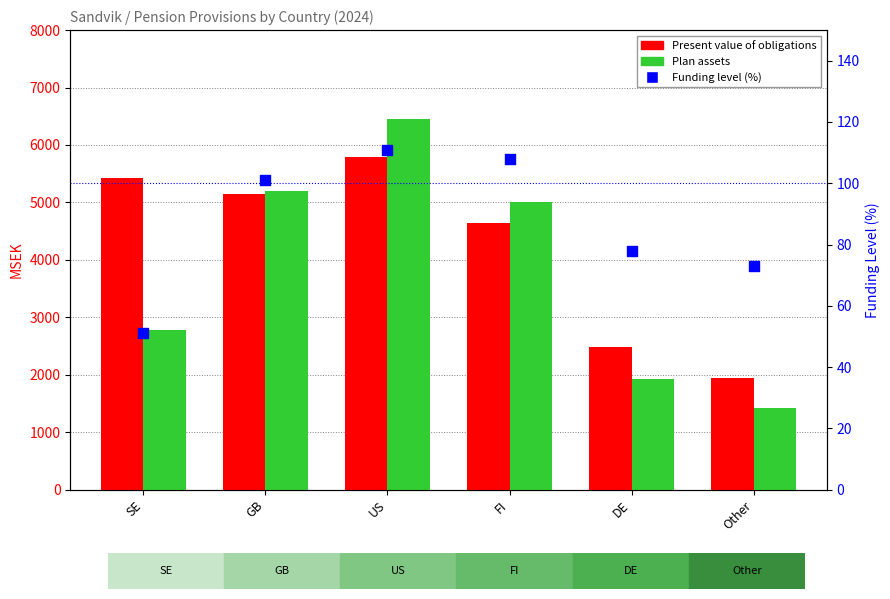

At how many categories does at least one series exceed 6040?

1